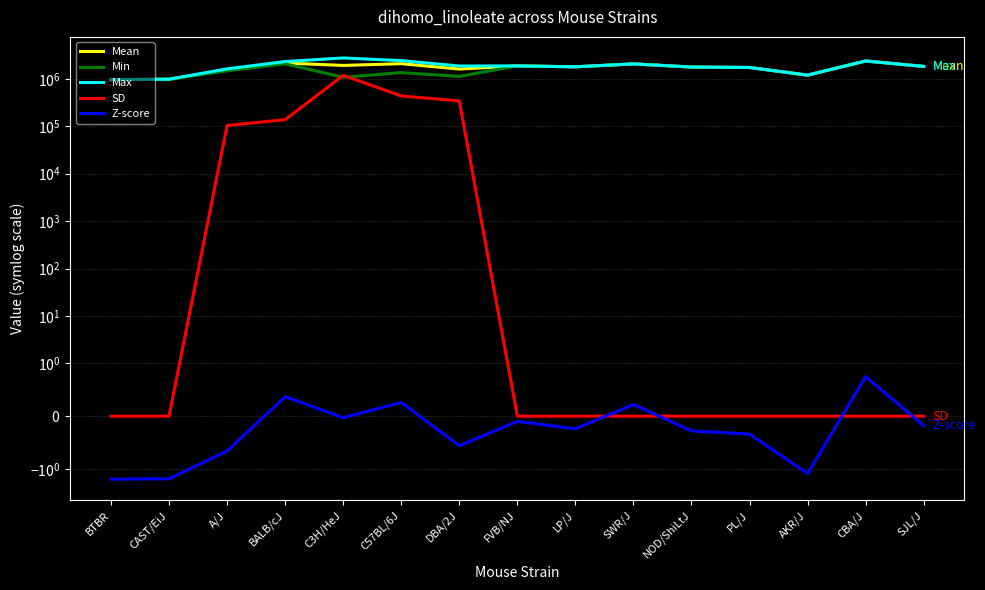

List the series in order of their peak value, highest first.

Max, Mean, Min, SD, Z-score